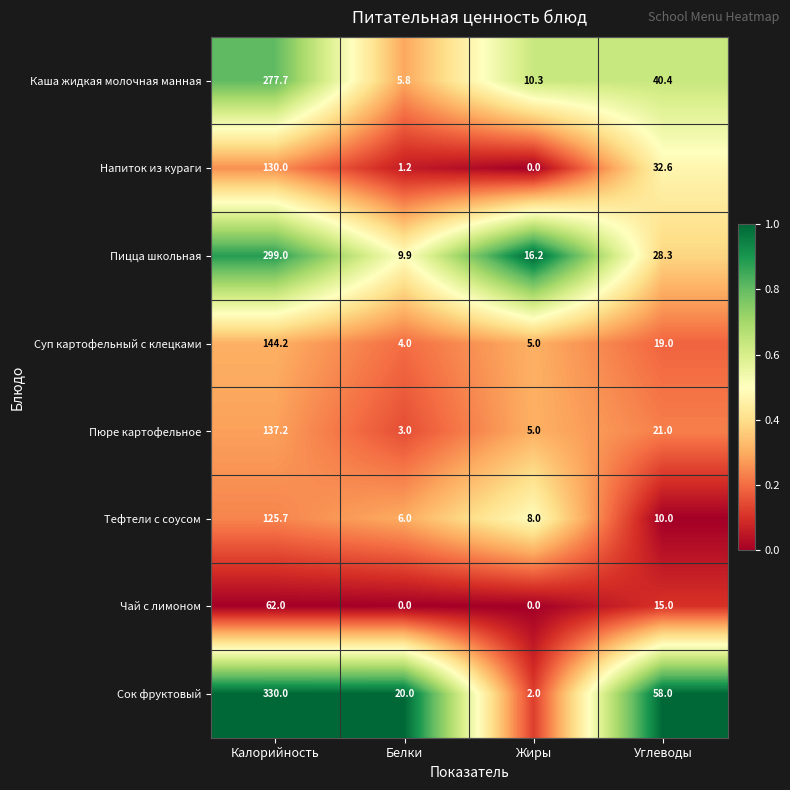

Is it true that Пицца школьная equals 22.3 at Жиры?

False